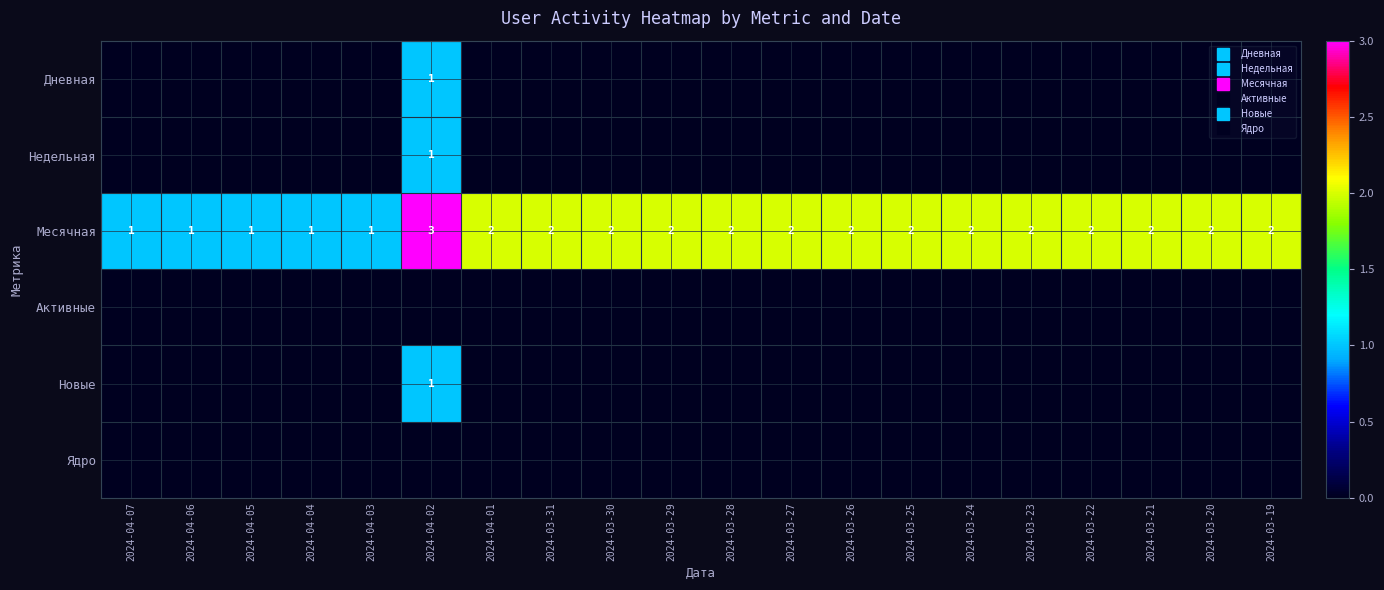

Which category has the lowest value in the Ядро series?

2024-04-07